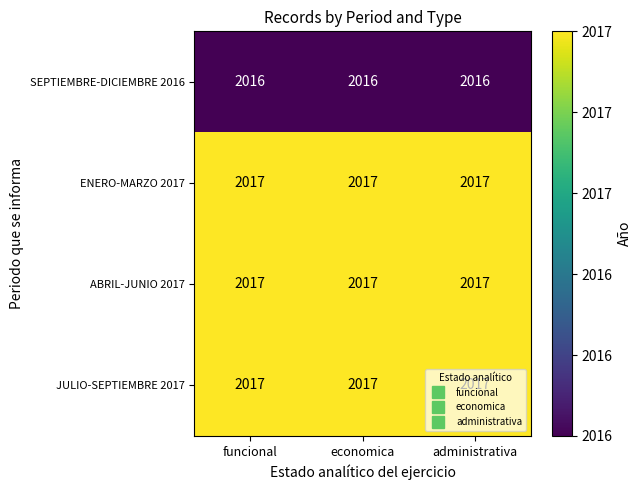

What is the sum of all JULIO-SEPTIEMBRE 2017 values?

6051